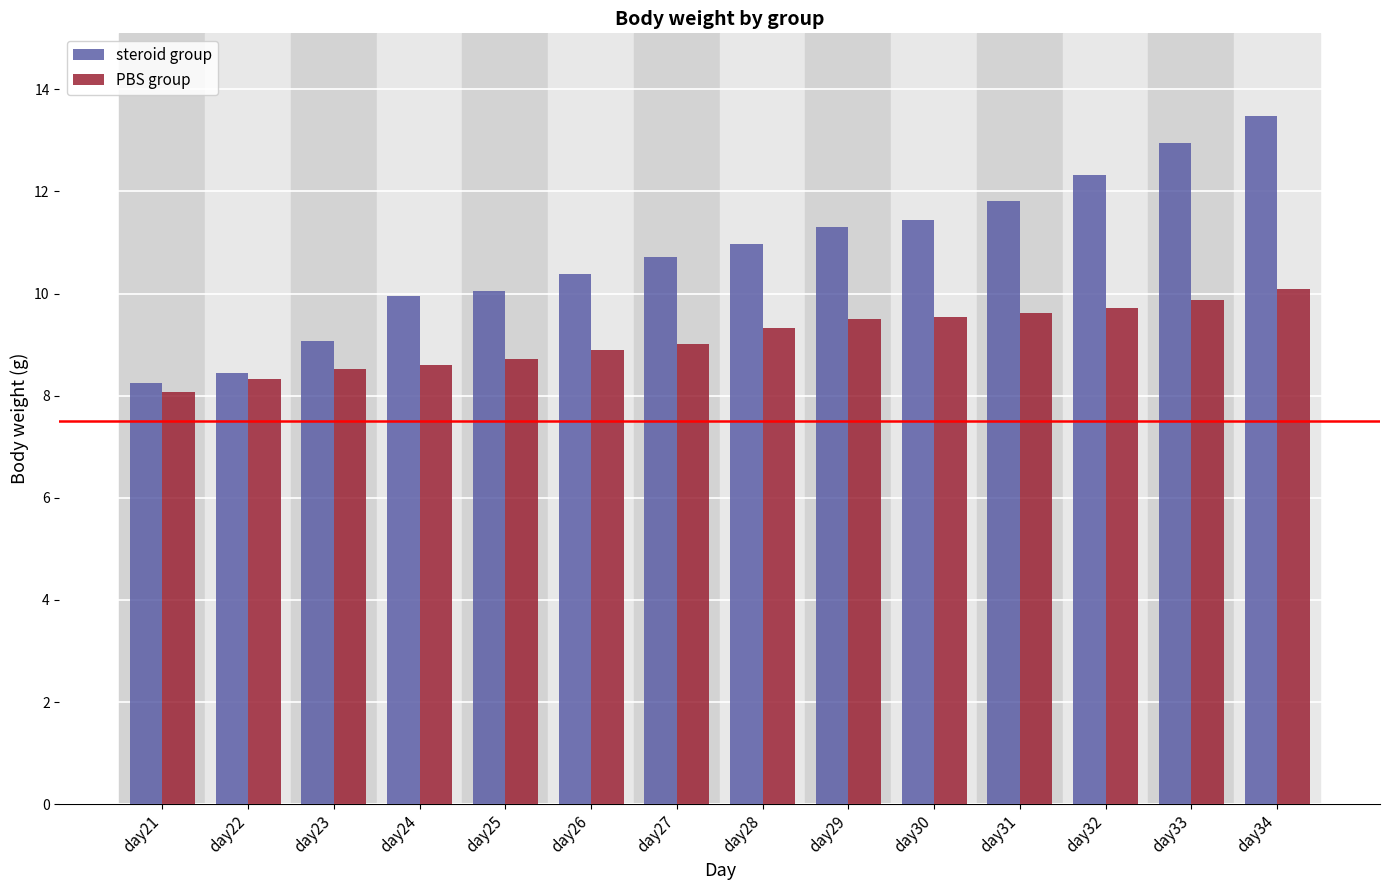

Is the value of PBS group at day34 greater than the value of steroid group at day29?

No